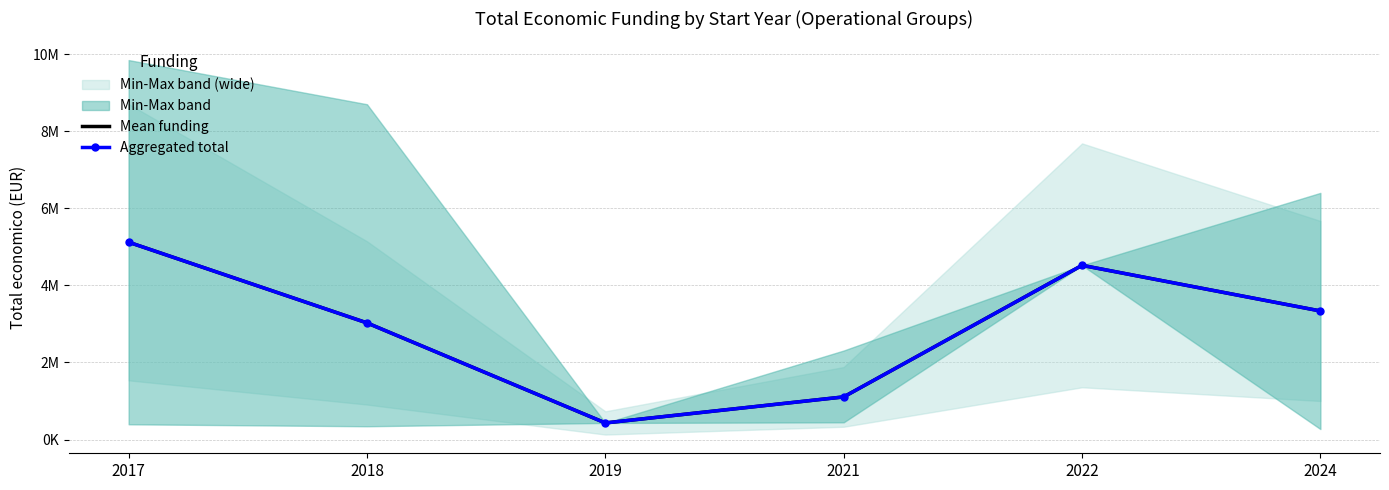

At which category is the sum across all series the highest?

2017